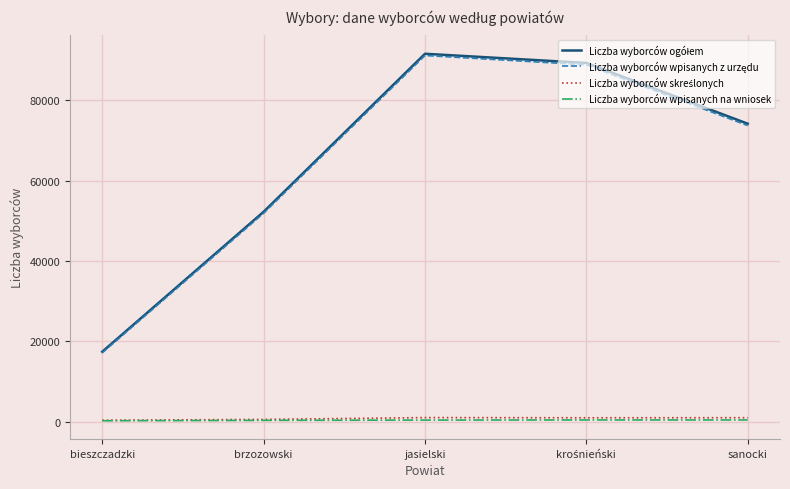

At which category does the chart reach its peak across all series?

jasielski